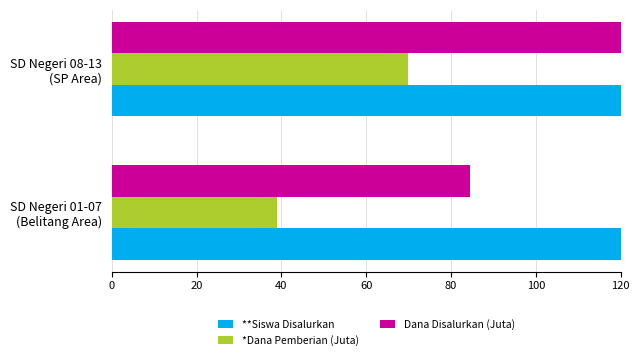

Reading right to left, list all the values displayed in this chart.

**Siswa Disalurkan: 336.0	220.0
*Dana Pemberian (Juta): 69.8	38.9
Dana Disalurkan (Juta): 130.7	84.4